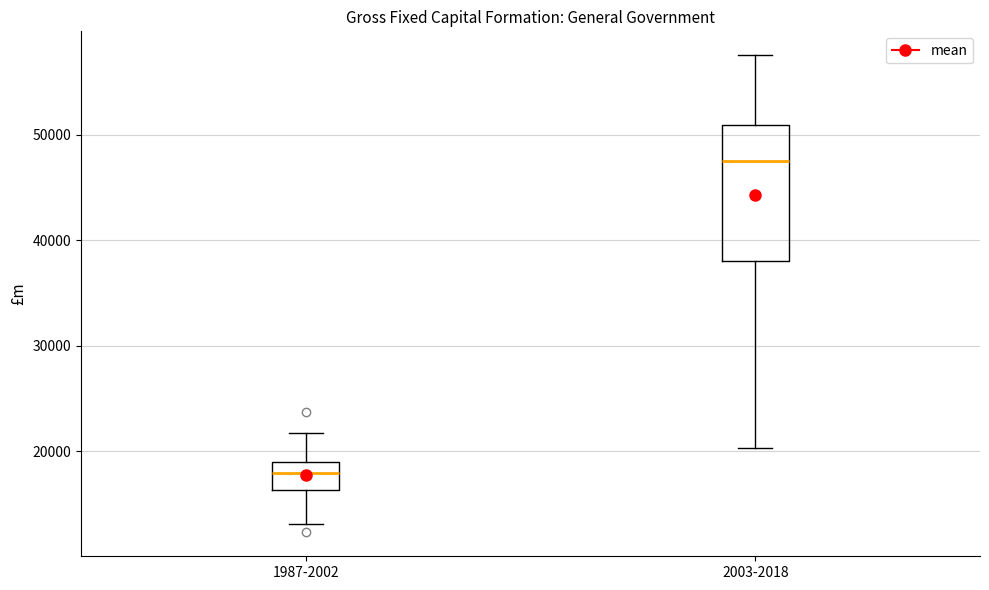

Which box is the tallest, from its lower edge to its upper edge?

2003-2018